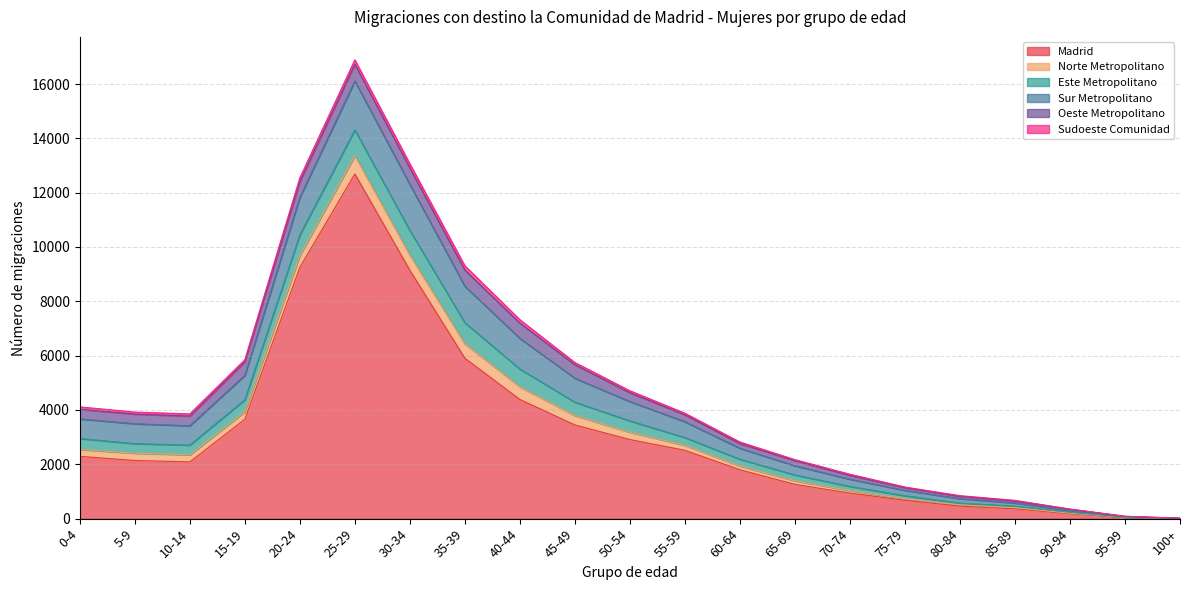

At which label does Sur Metropolitano reach its minimum?

100+